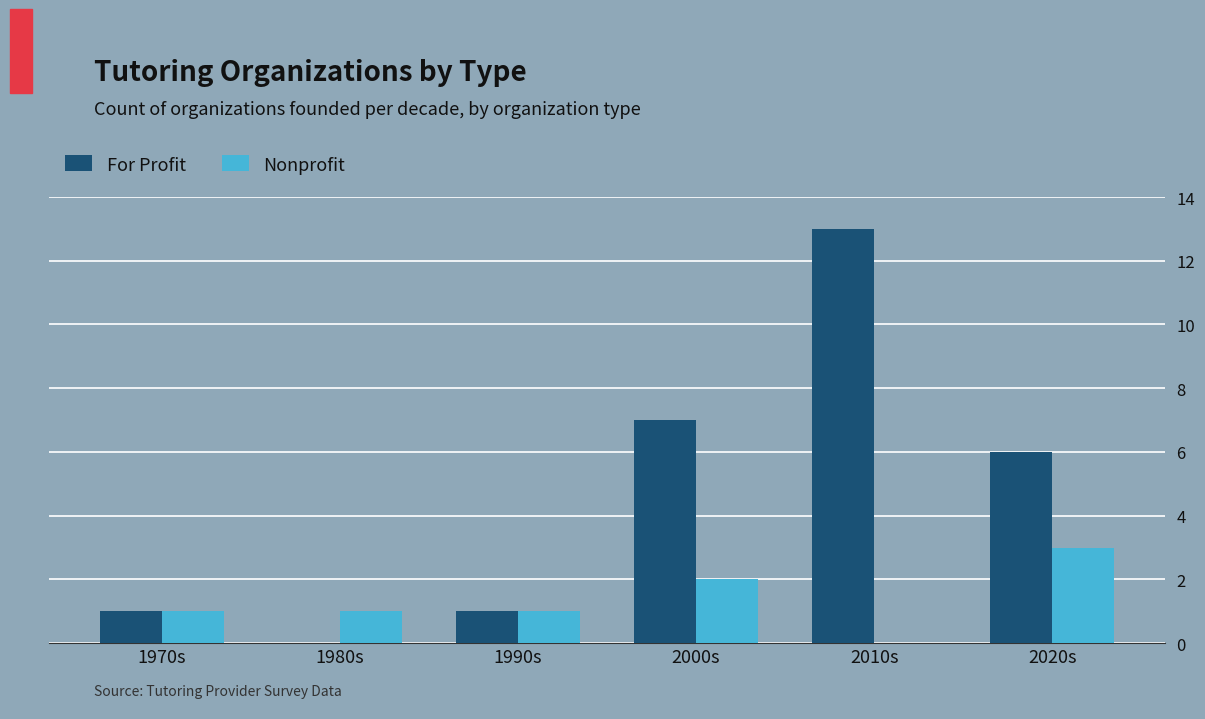

Reading left to right, extract all data points from this chart.

For Profit: 1	0	1	7	13	6
Nonprofit: 1	1	1	2	0	3